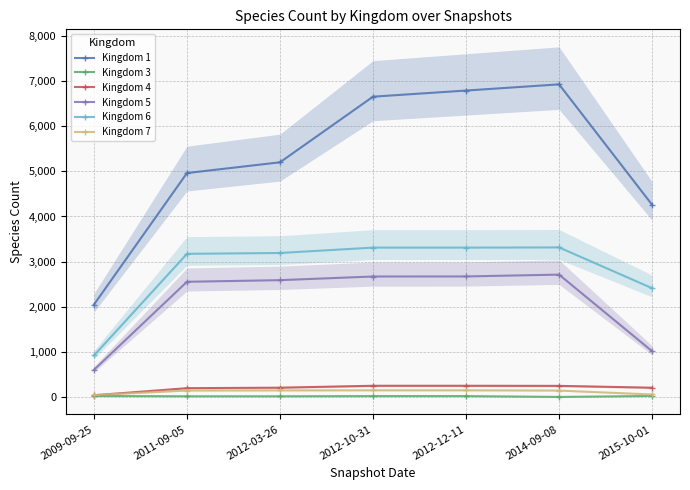

Reading left to right, what are all the values shown in this chart?

1: 2009-09-25=2047	2011-09-05=4962	2012-03-26=5200	2012-10-31=6654	2012-12-11=6790	2014-09-08=6927	2015-10-01=4259
3: 2009-09-25=23	2011-09-05=16	2012-03-26=16	2012-10-31=20	2012-12-11=20	2014-09-08=2	2015-10-01=23
4: 2009-09-25=39	2011-09-05=196	2012-03-26=207	2012-10-31=249	2012-12-11=249	2014-09-08=247	2015-10-01=206
5: 2009-09-25=601	2011-09-05=2553	2012-03-26=2589	2012-10-31=2670	2012-12-11=2671	2014-09-08=2712	2015-10-01=1015
6: 2009-09-25=920	2011-09-05=3172	2012-03-26=3191	2012-10-31=3310	2012-12-11=3310	2014-09-08=3314	2015-10-01=2411
7: 2009-09-25=43	2011-09-05=144	2012-03-26=147	2012-10-31=149	2012-12-11=149	2014-09-08=143	2015-10-01=56